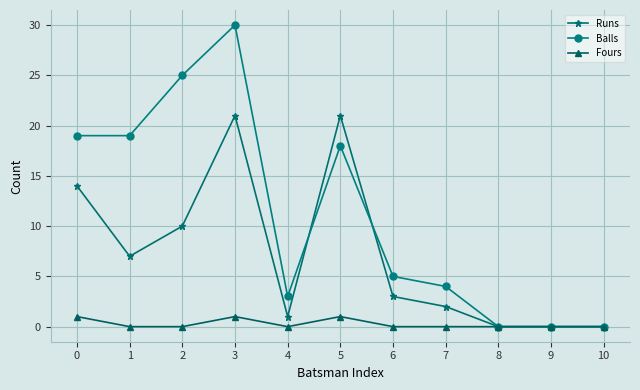

How many lines are shown in the chart?

3